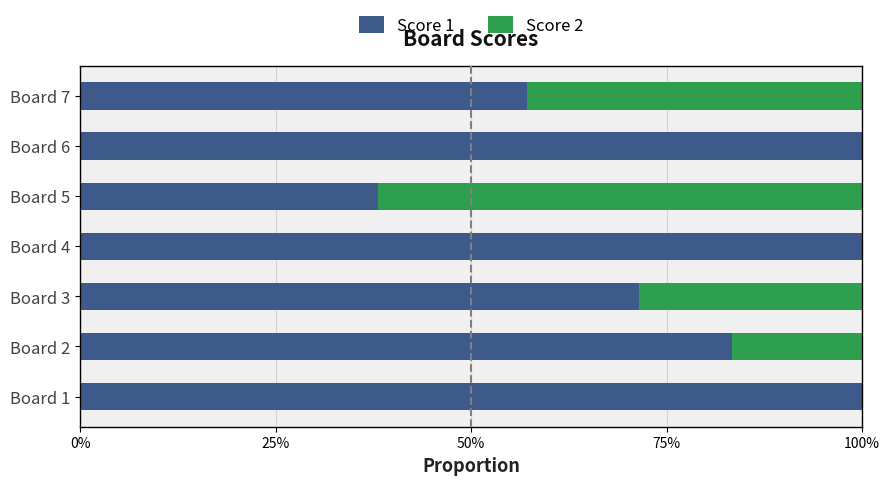

What are all the series names shown in the legend?

Score 1, Score 2